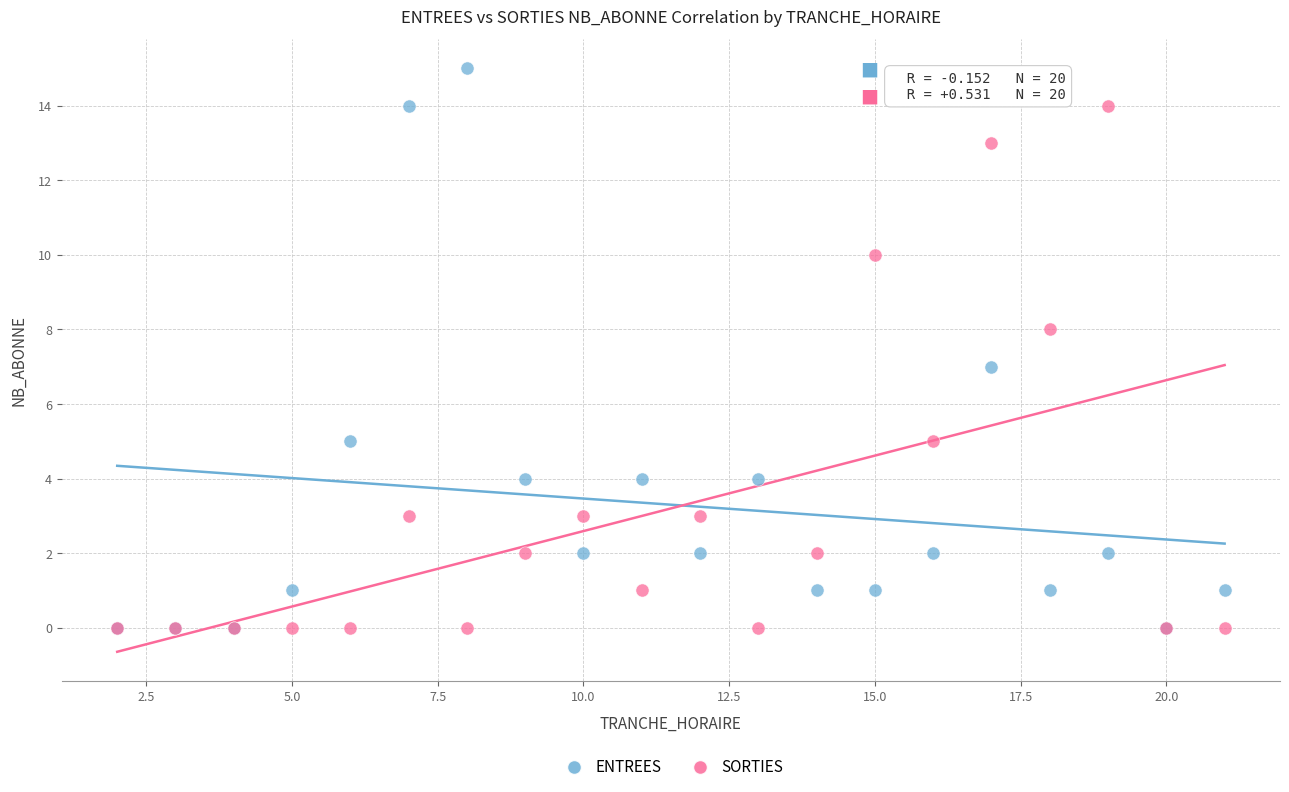

Which series has the widest spread of Y values?

ENTREES